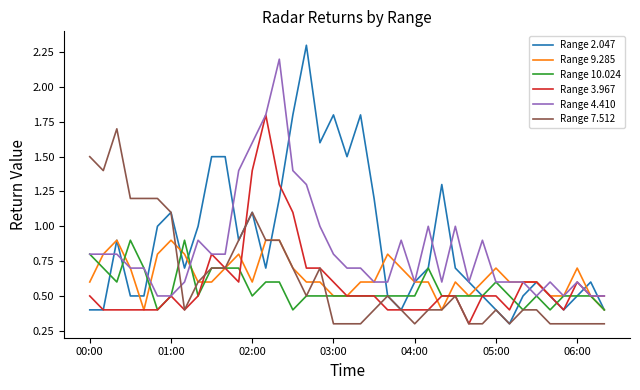

What is the highest value of the Range 7.512 series?

1.7